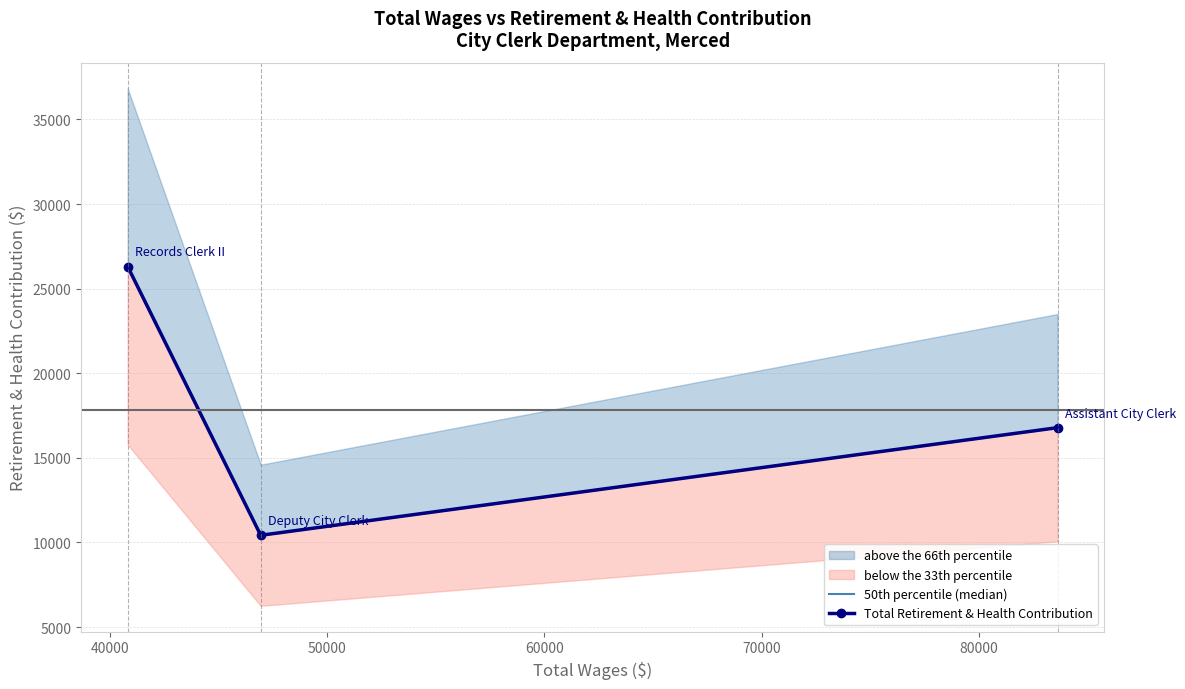

At how many categories does at least one series exceed 21448?

1